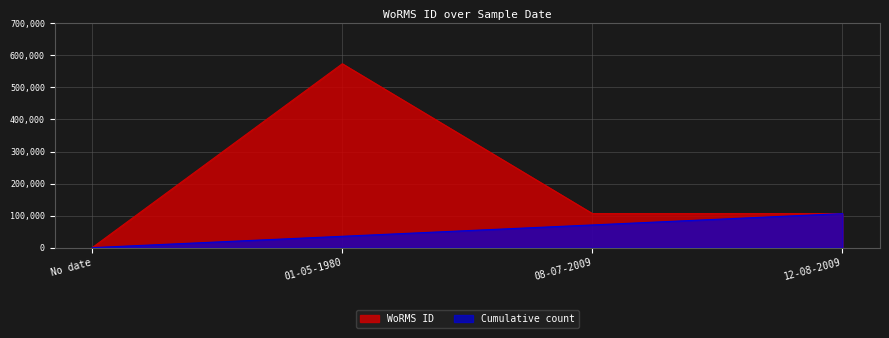

The chart shows a value of -344856 at No date. True or false?

False